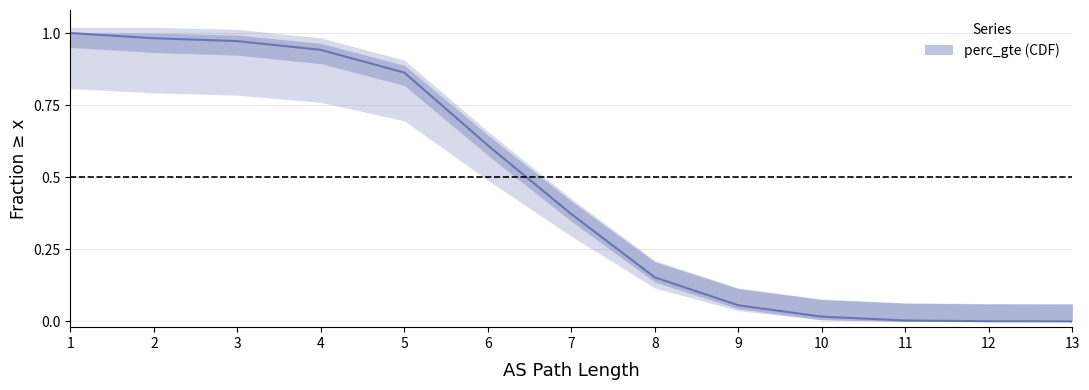

How many positive values are there?

13